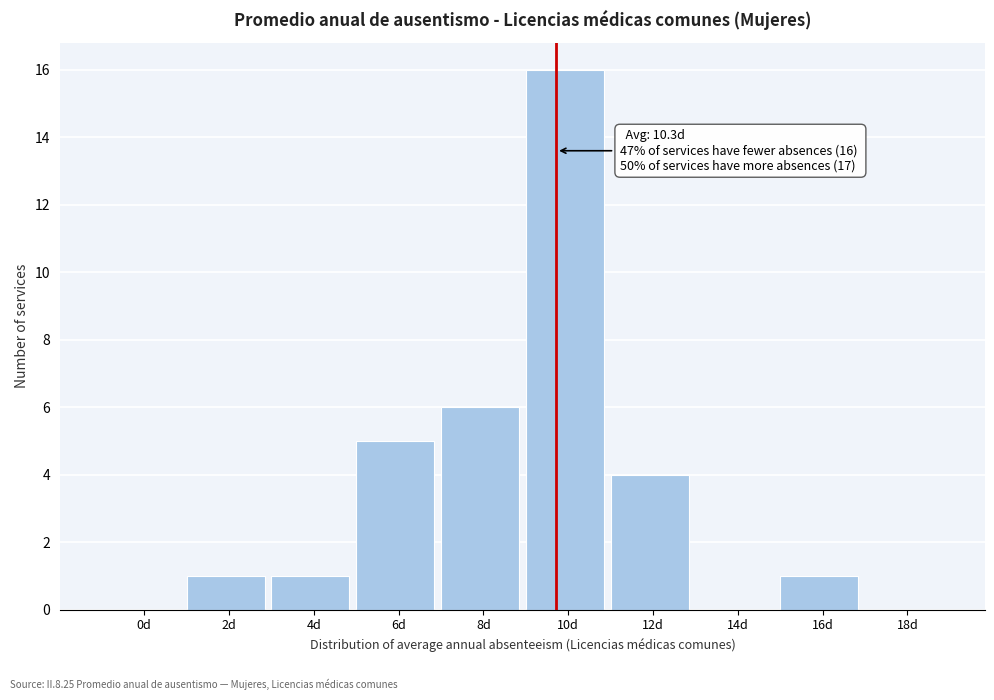

Reading right to left, list all the values displayed in this chart.

18d=0	16d=1	14d=0	12d=4	10d=16	8d=6	6d=5	4d=1	2d=1	0d=0